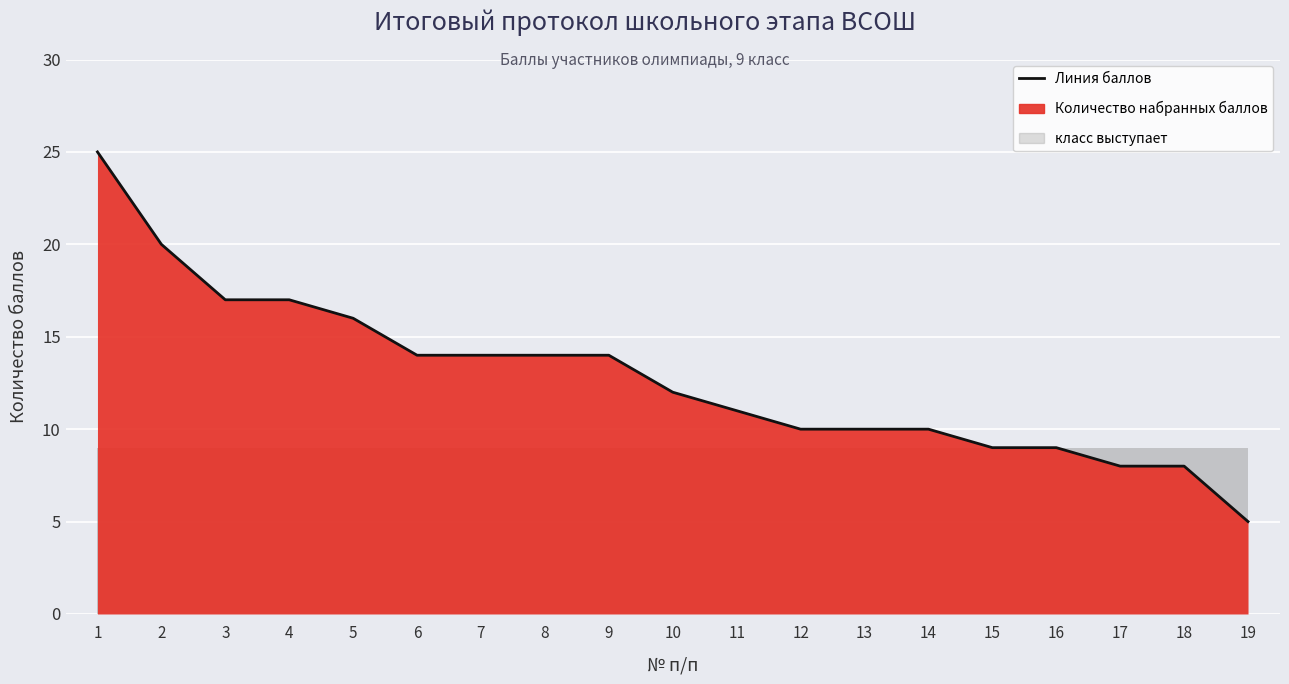

How many data points does each series have?

19